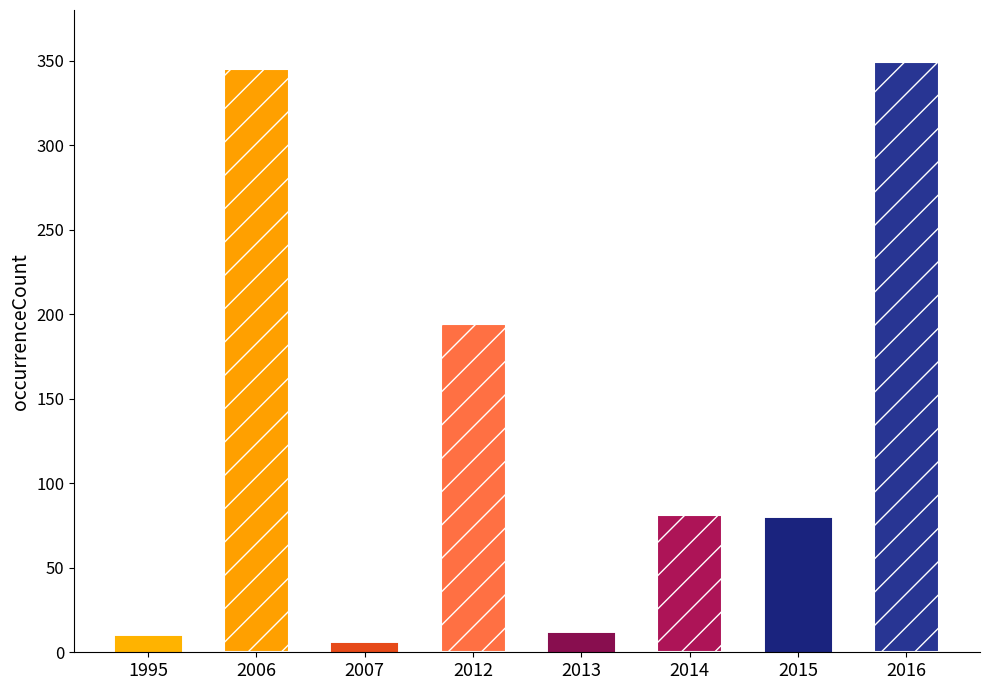

Where does the data first go above 81?

2006